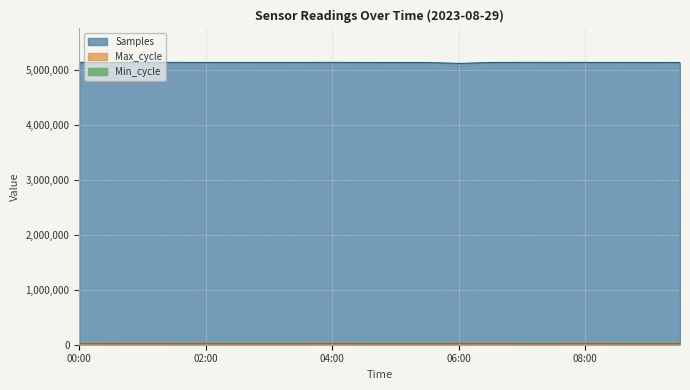

What is the label of the 10th point from the left?

04:30